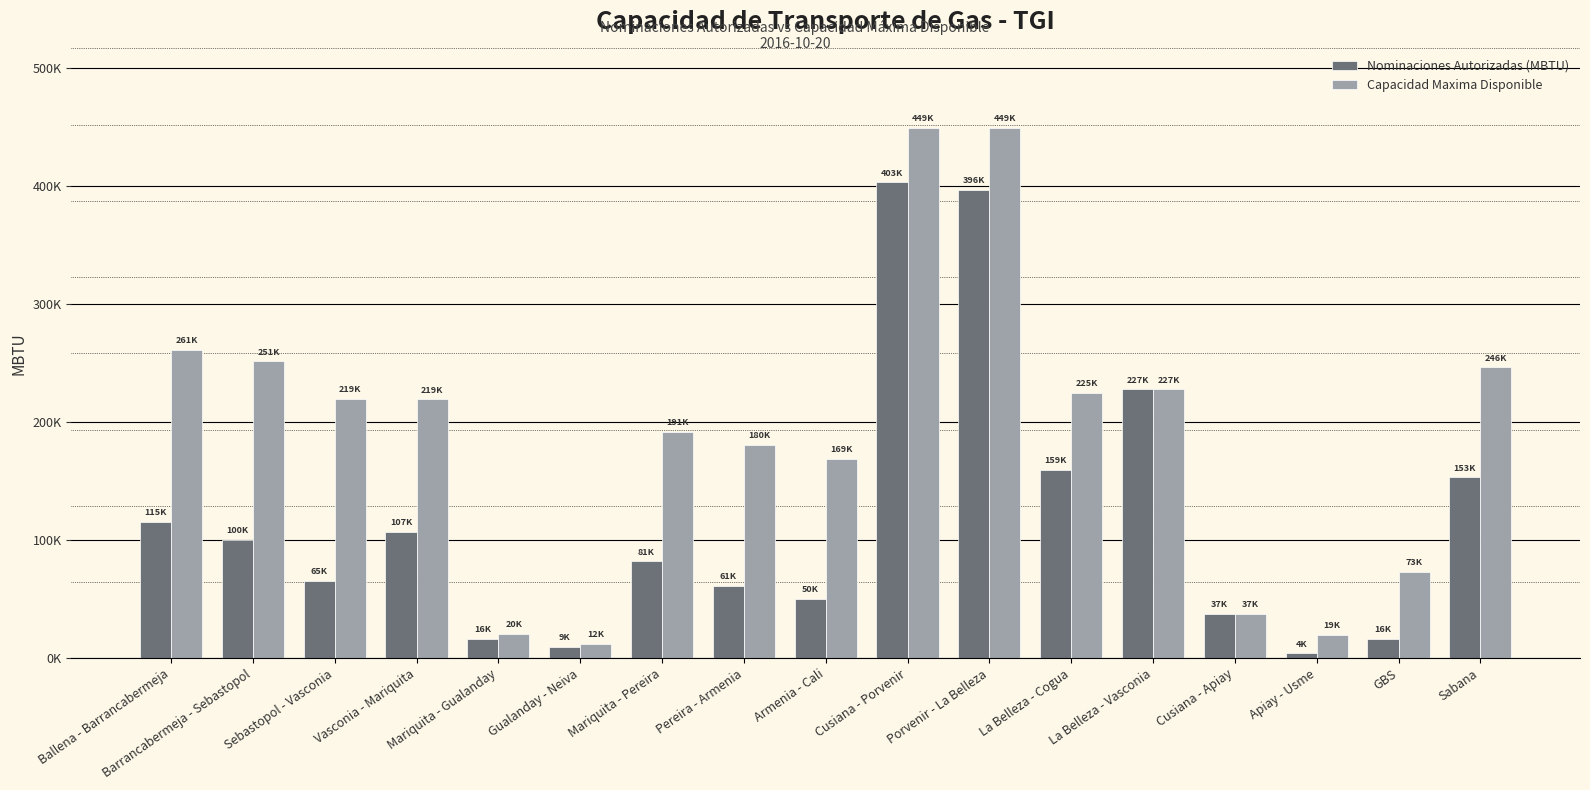

What is the value of the Capacidad Maxima Disponible bar at the 7th from the left?

191903.6